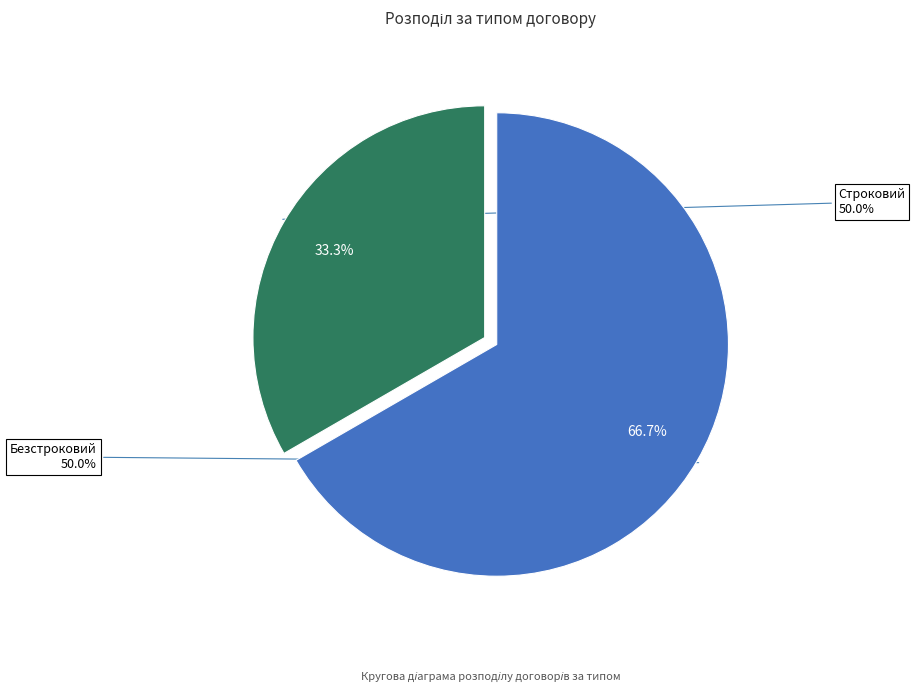

What is the smallest slice in the pie chart?

Строковий